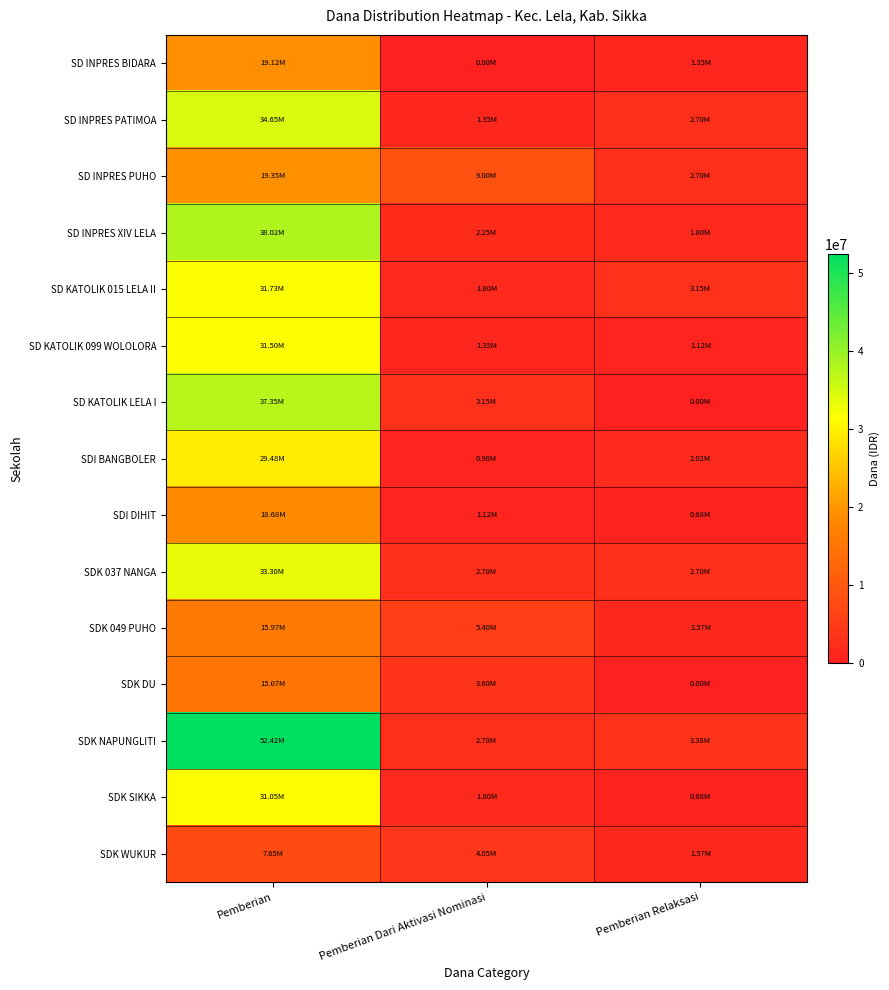

At which category does the chart reach its peak across all series?

Pemberian